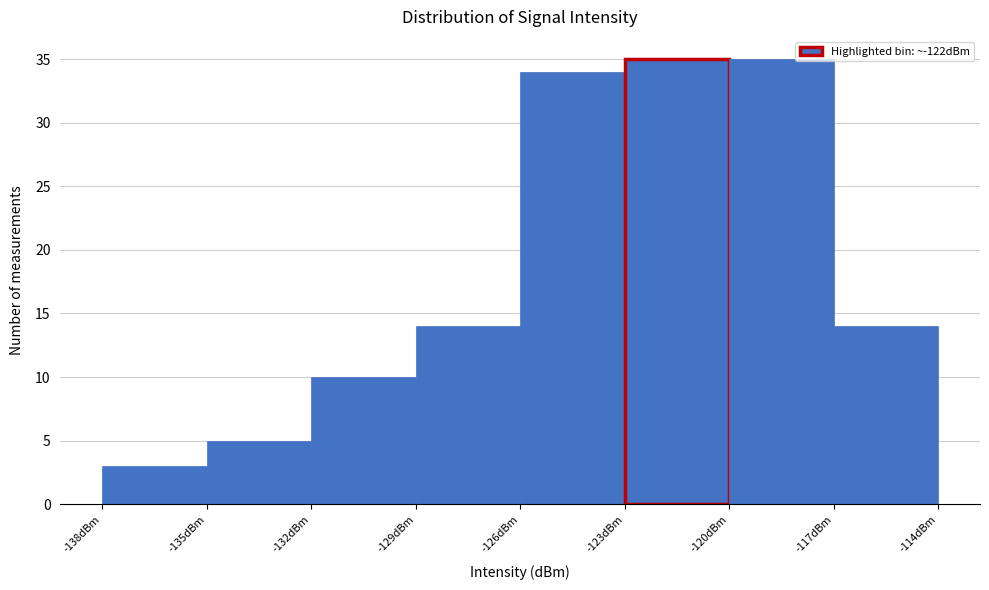

Reading left to right, transcribe this chart: for each bar, give the range it covers on the x-axis and its height. The values are not printed on the chart, so give them approximately, as read against the axis.

-138 to -135: 3
-135 to -132: 5
-132 to -129: 10
-129 to -126: 14
-126 to -123: 34
-123 to -120: 35
-120 to -117: 35
-117 to -114: 14